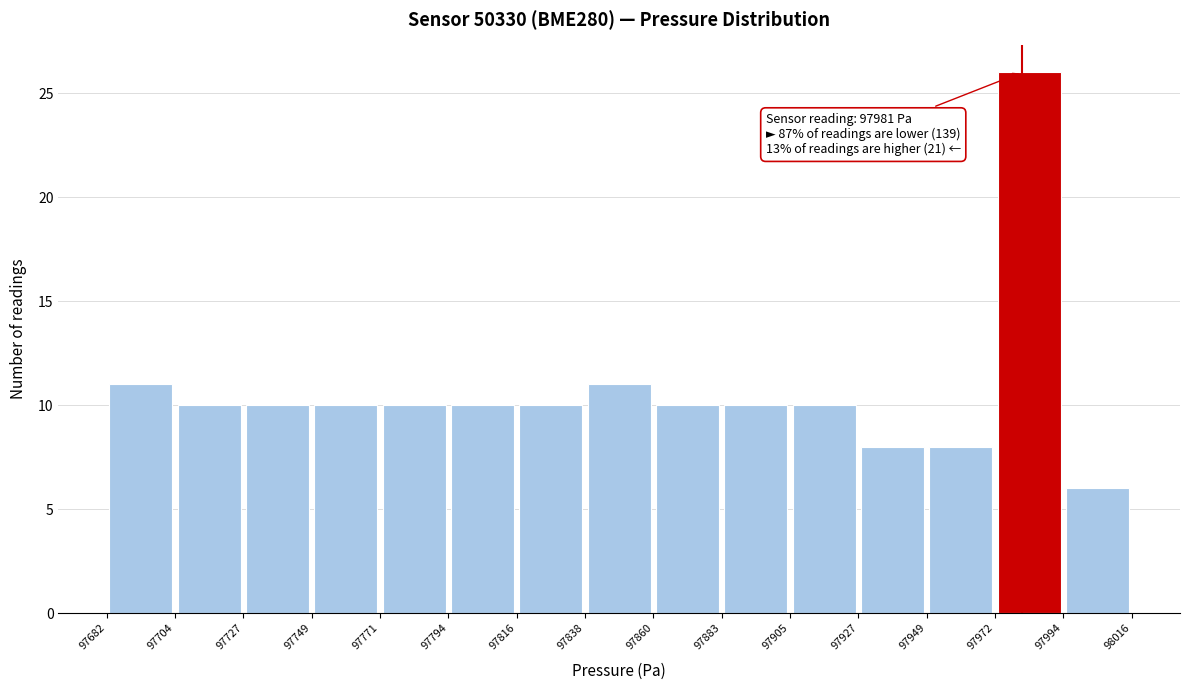

Which range on the x-axis has the tallest bar?

97972 to 97994